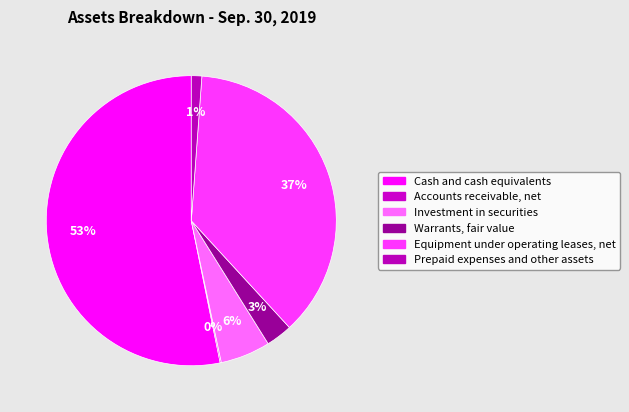

To the nearest percent, what percentage of the pie is Equipment under operating leases, net?

37%